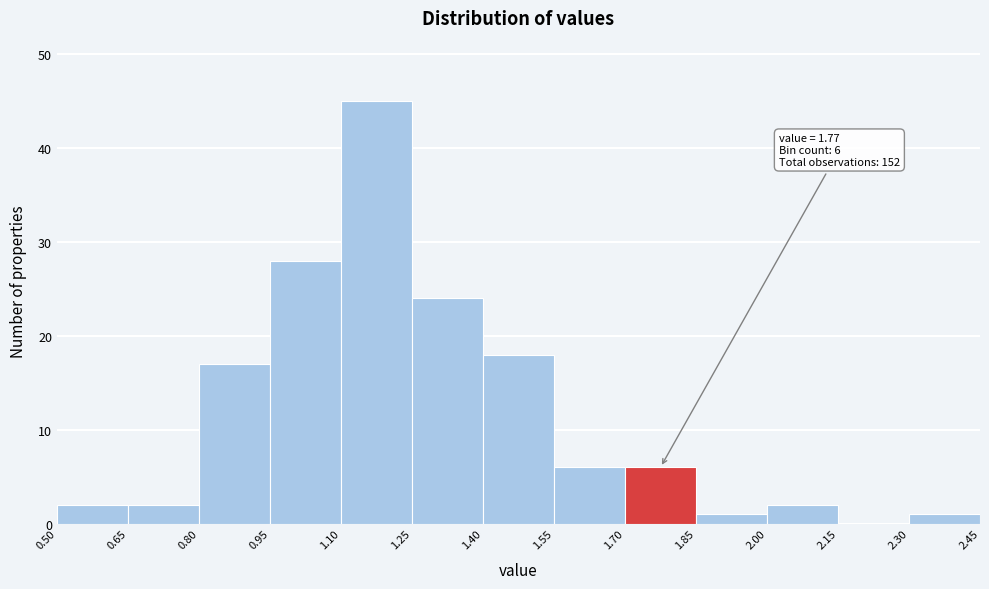

Which range on the x-axis has the tallest bar?

1.10 to 1.25